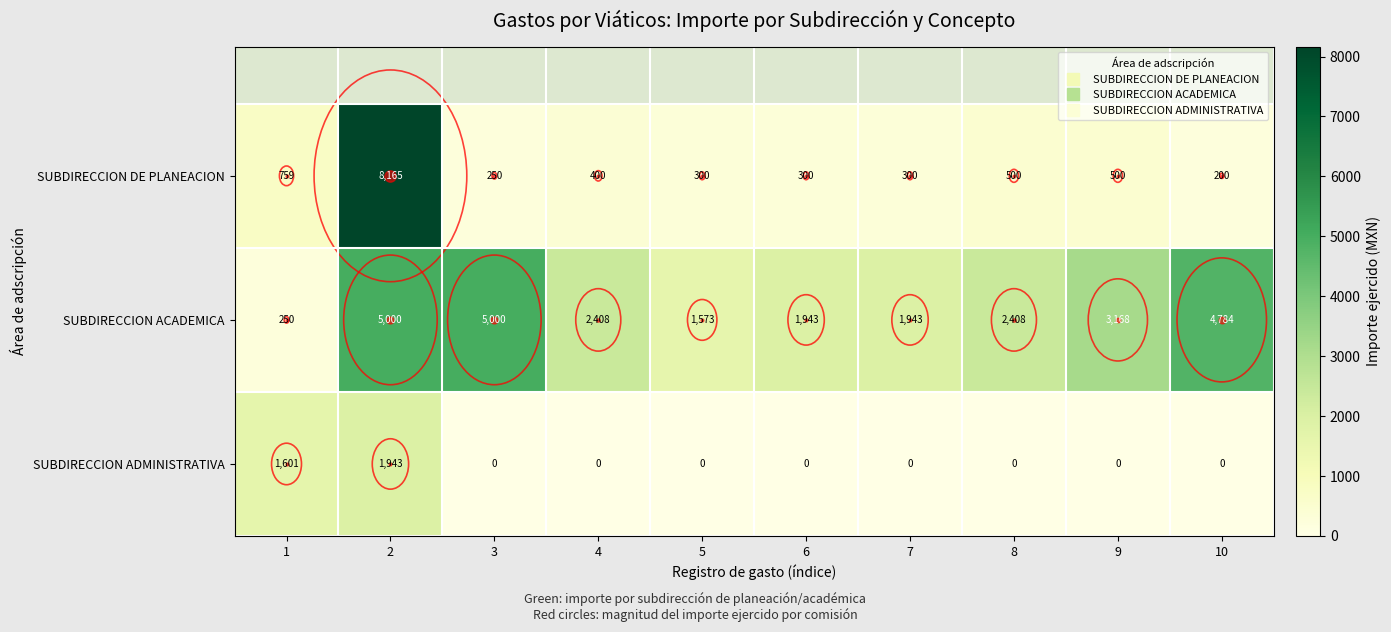

How many values in the SUBDIRECCION ADMINISTRATIVA series exceed 0?

2